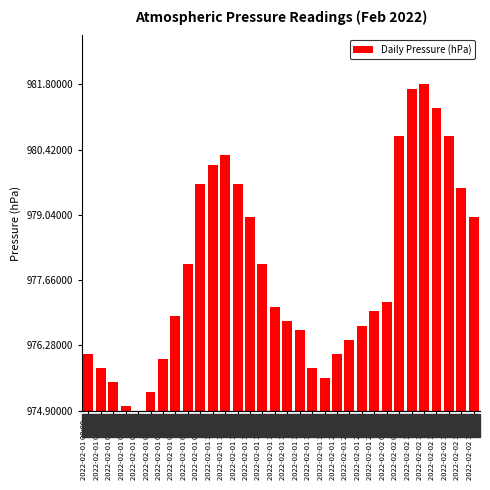

The chart shows a value of 4.7 at 2022-02-01 08:00. True or false?

False